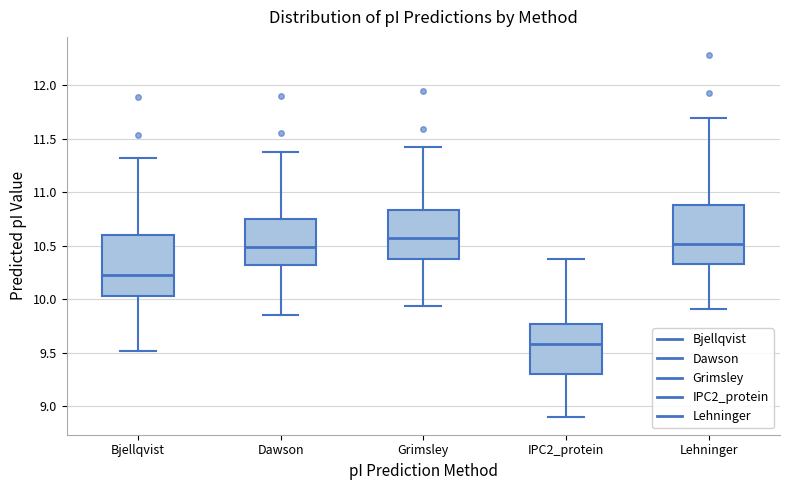

Reading left to right, transcribe this box plot: for each box, give where its median line is, the range the box spans, and where its two whiskers end, as read against the y-axis. The values are not printed on the chart, so give them approximately, as read against the axis.

Bjellqvist: median 10.25, box 10.00 to 10.60, whiskers 9.50 to 11.30
Dawson: median 10.50, box 10.30 to 10.75, whiskers 9.85 to 11.35
Grimsley: median 10.55, box 10.40 to 10.85, whiskers 9.95 to 11.40
IPC2_protein: median 9.60, box 9.30 to 9.75, whiskers 8.90 to 10.40
Lehninger: median 10.50, box 10.35 to 10.90, whiskers 9.90 to 11.70